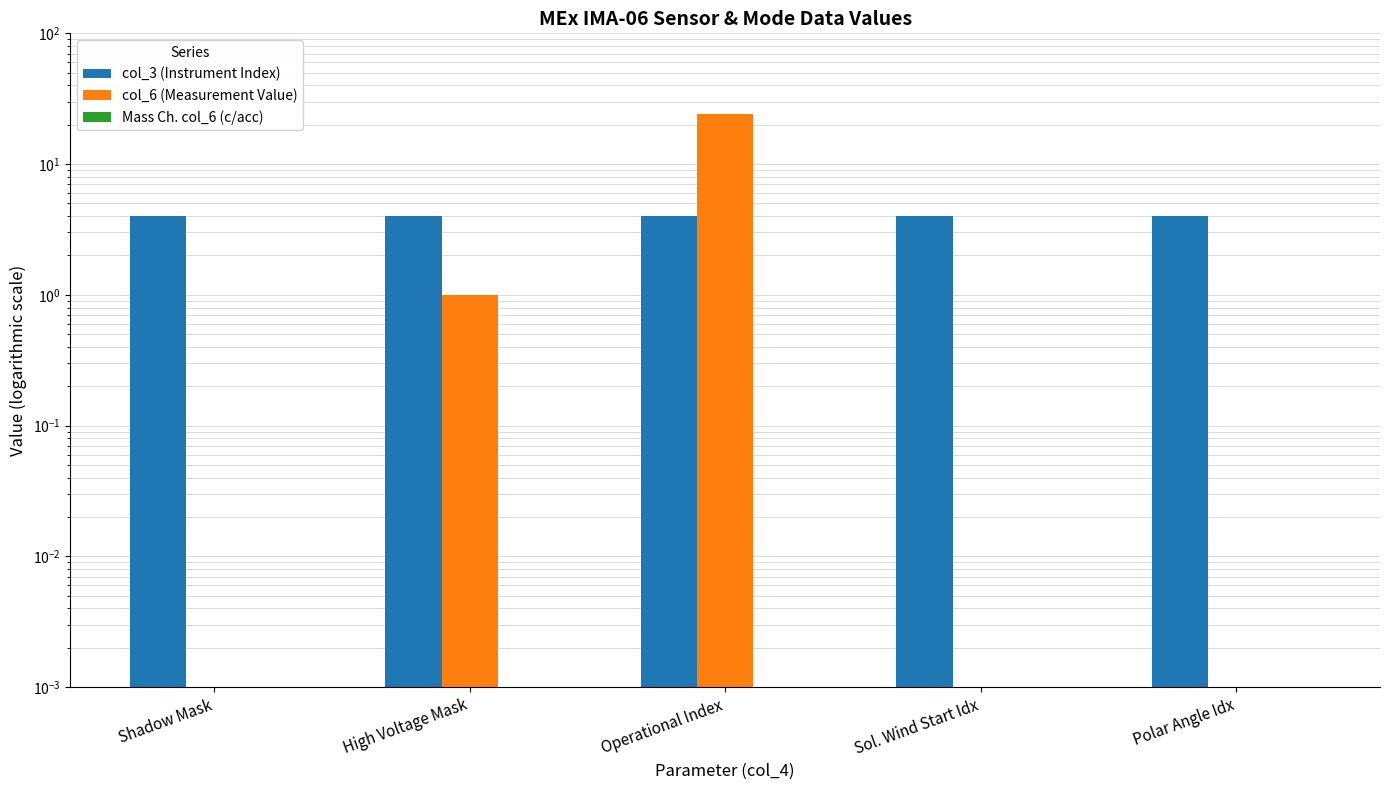

Which series changed the most between Operational Index and Polar Angle Idx?

col_6 (Measurement Value)